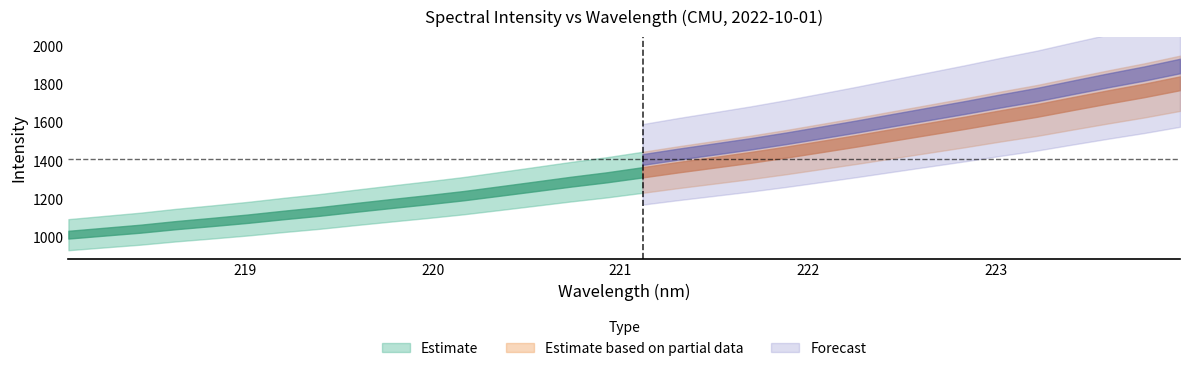

True or false: x and y intersect in this chart.

False